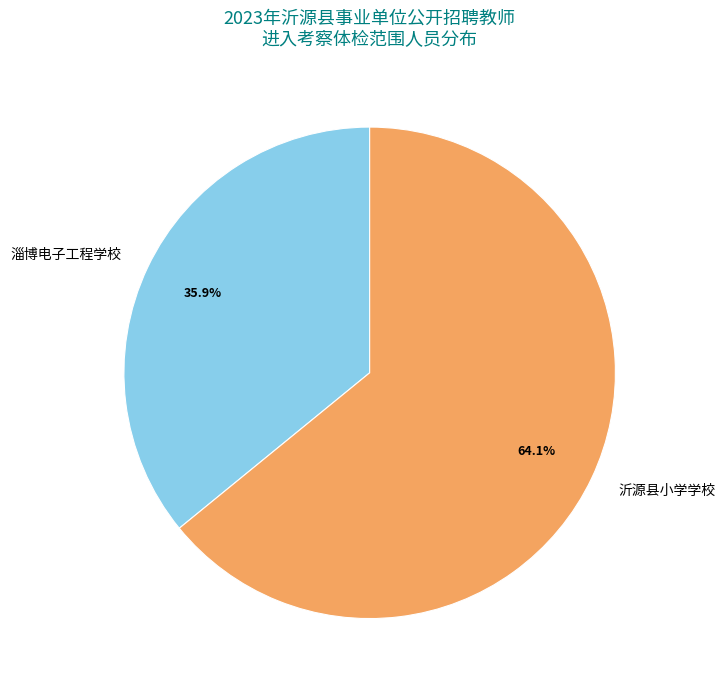

True or false: 淄博电子工程学校 accounts for 36% of the total.

True